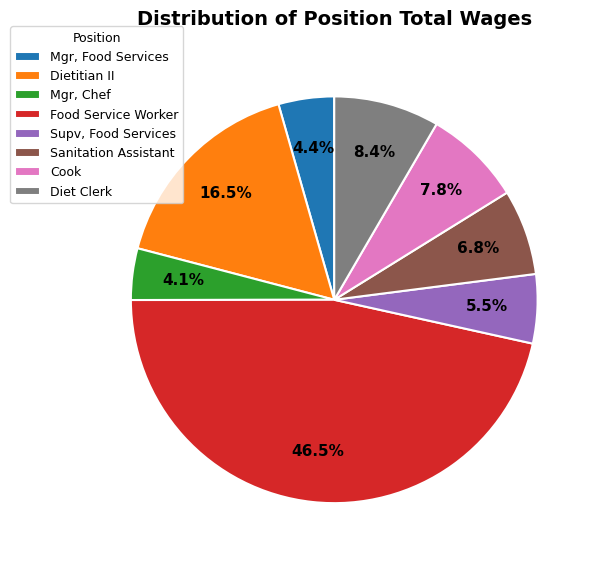

How many slices are in this pie chart?

8